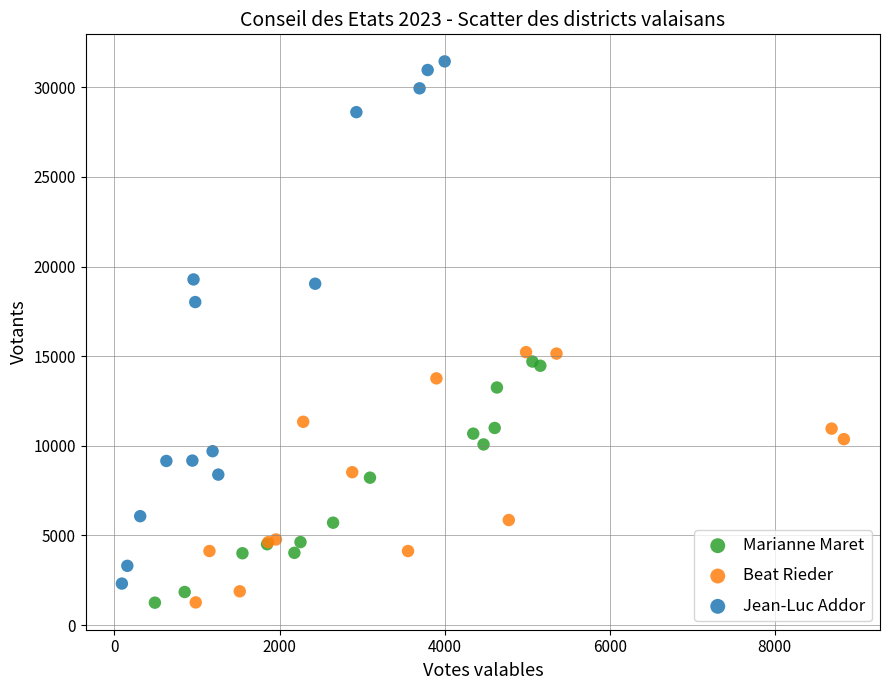

Which series has the largest Y range (max minus min)?

Jean-Luc Addor